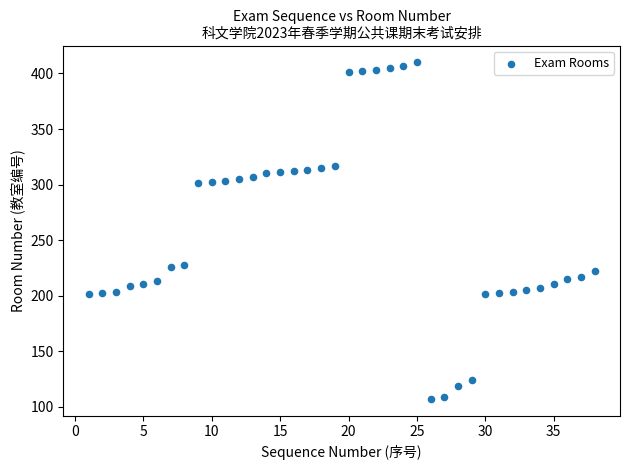

What is the range of Y values (max minus min)?

303